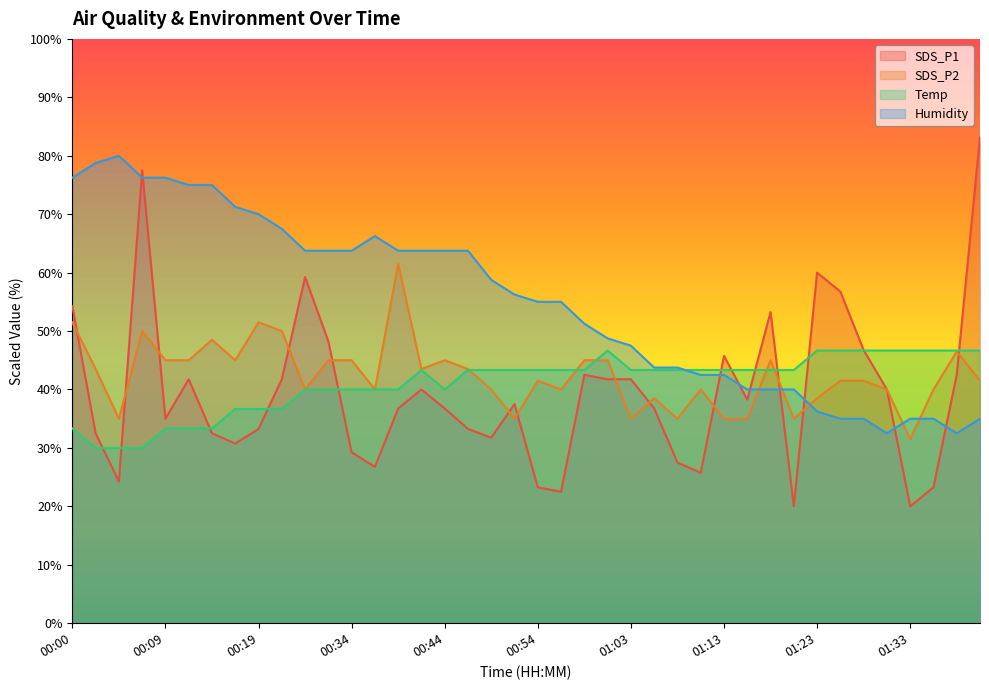

Which label corresponds to the largest value in the chart?

01:40